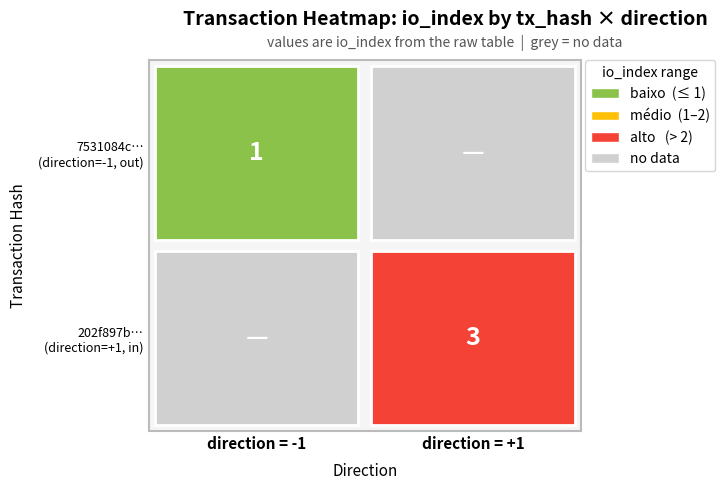

At which category is the sum across all series the highest?

1